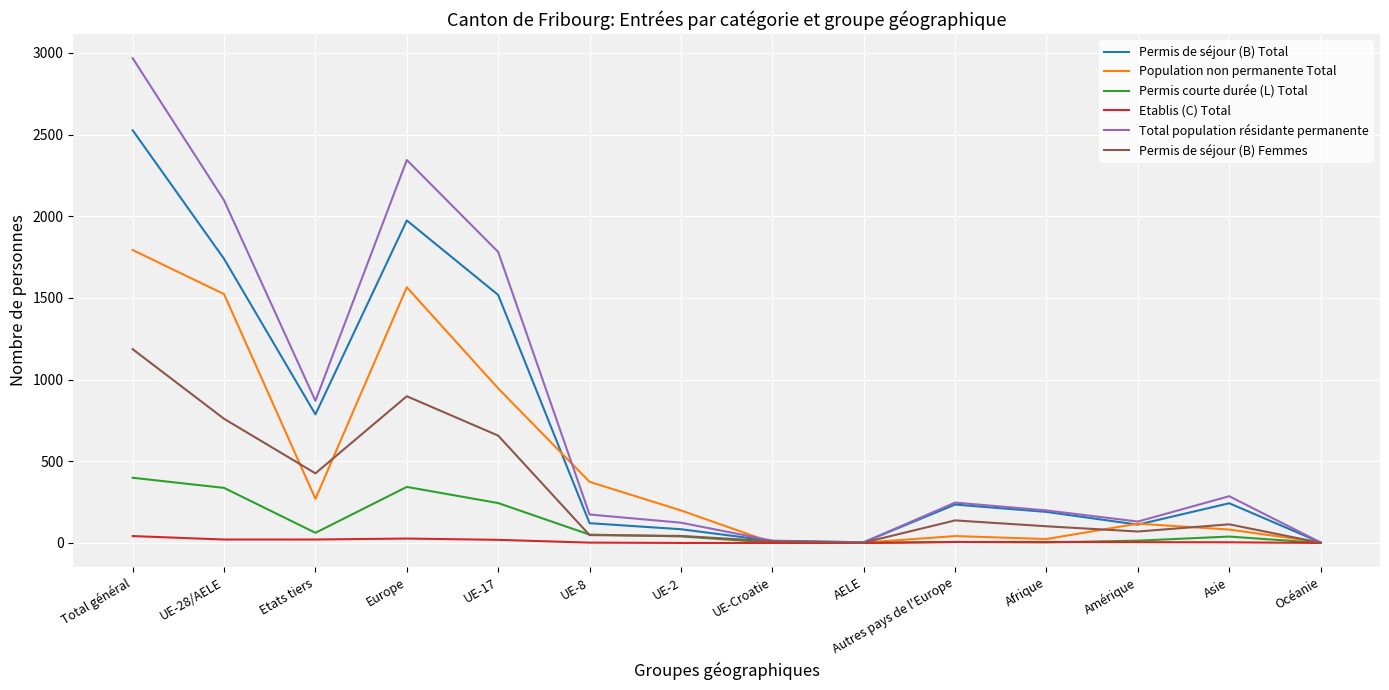

Is the value of Permis courte durée (L) Total at Autres pays de l'Europe greater than the value of Population non permanente Total at Amérique?

No